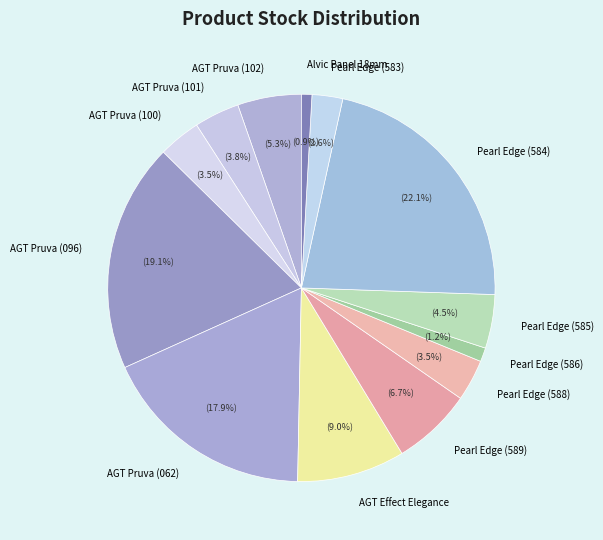

Combined, what portion of the pie is Pearl Edge (583) and AGT Pruva (096)?

21.7%